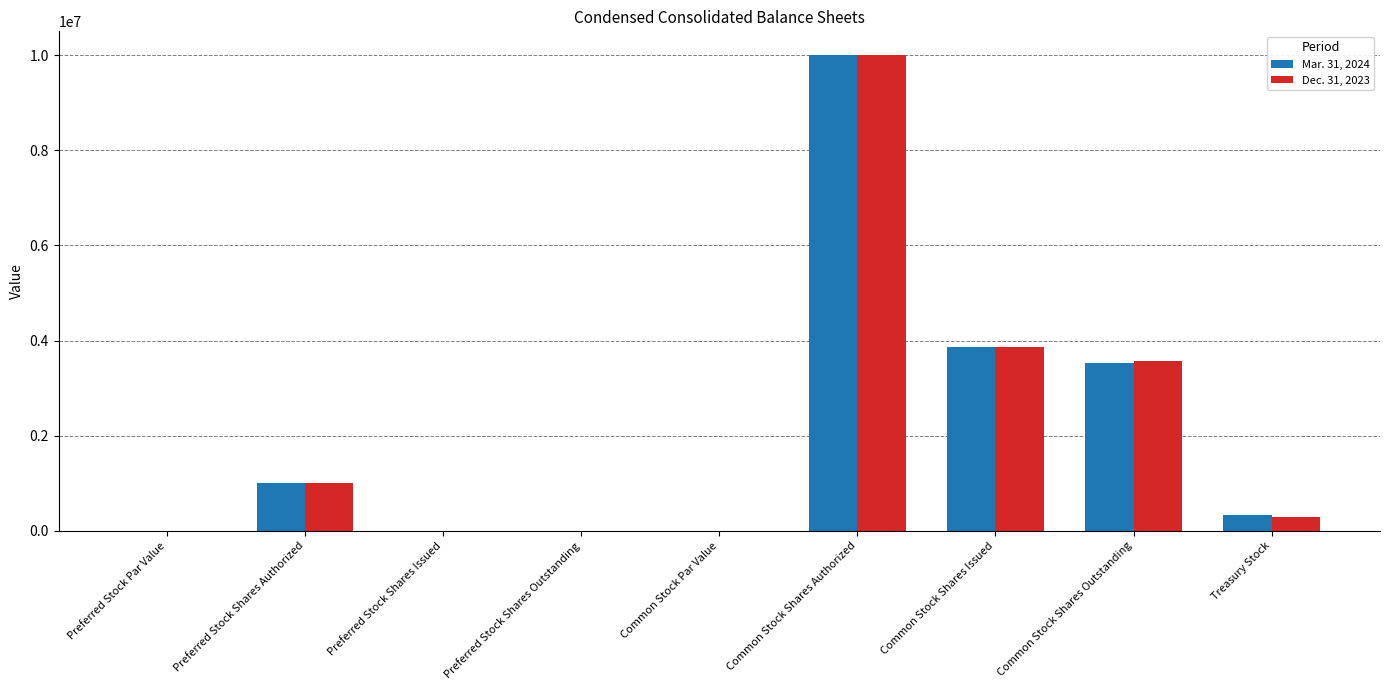

What is the sum of all Dec. 31, 2023 values?

18734165.6